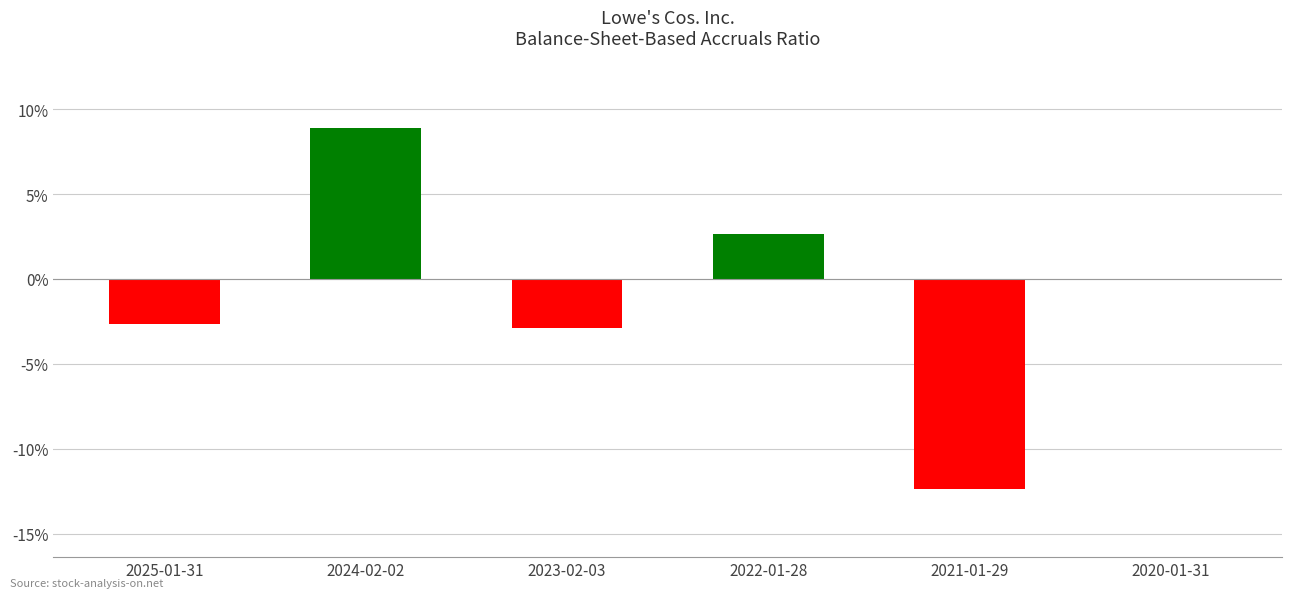

What is the greatest value displayed?

0.1